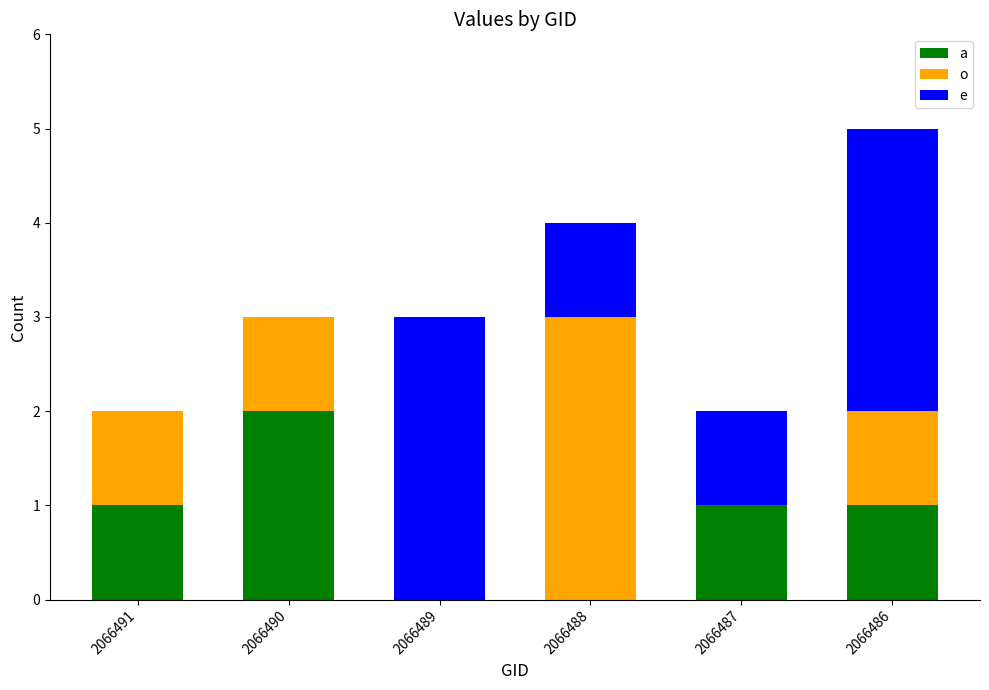

At which category is the sum across all series the highest?

2066486